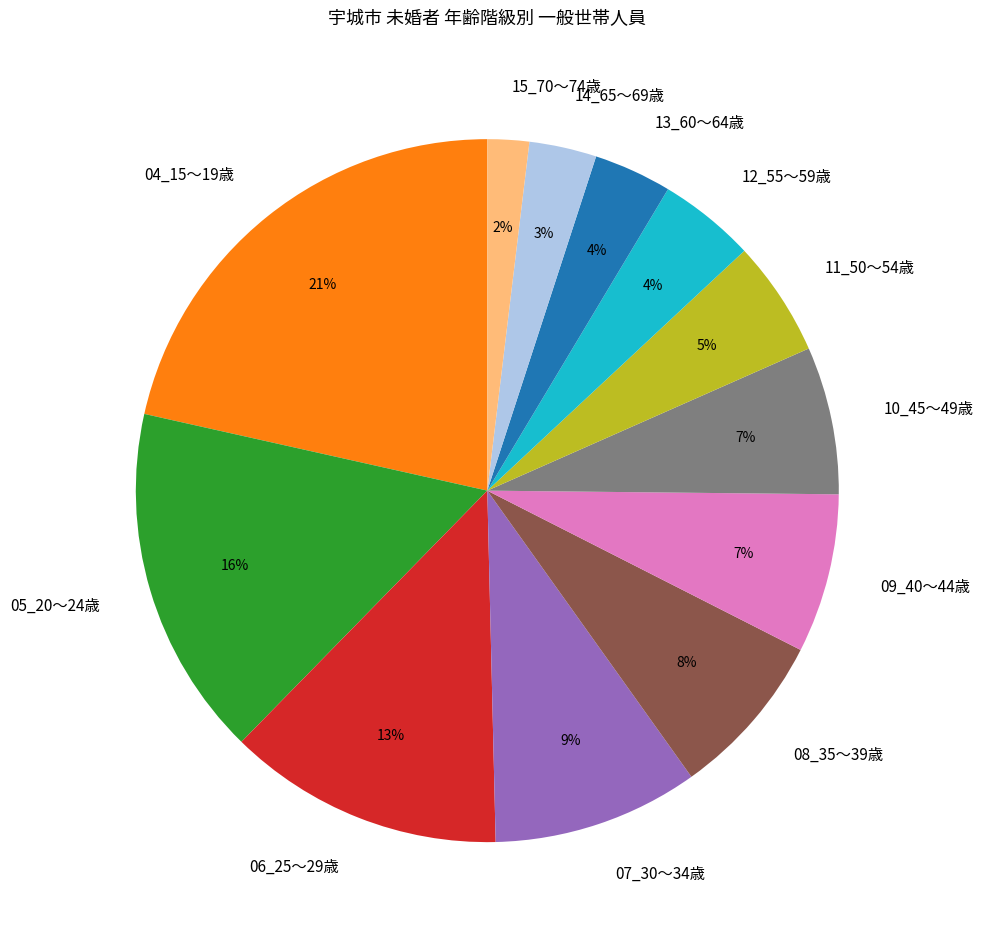

To the nearest percent, what portion does 04_15～19歳 represent?

21%